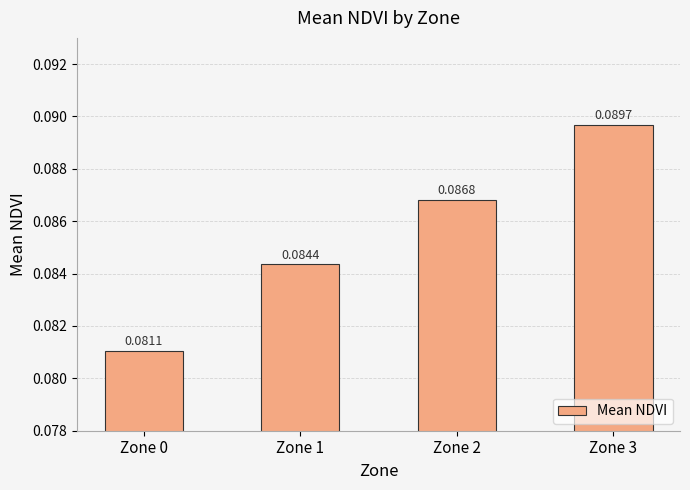

How many bars are there in total?

4